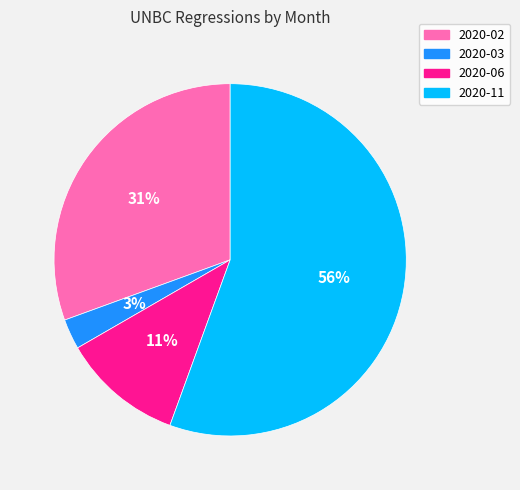

To the nearest percent, what is the average slice percentage?

25%